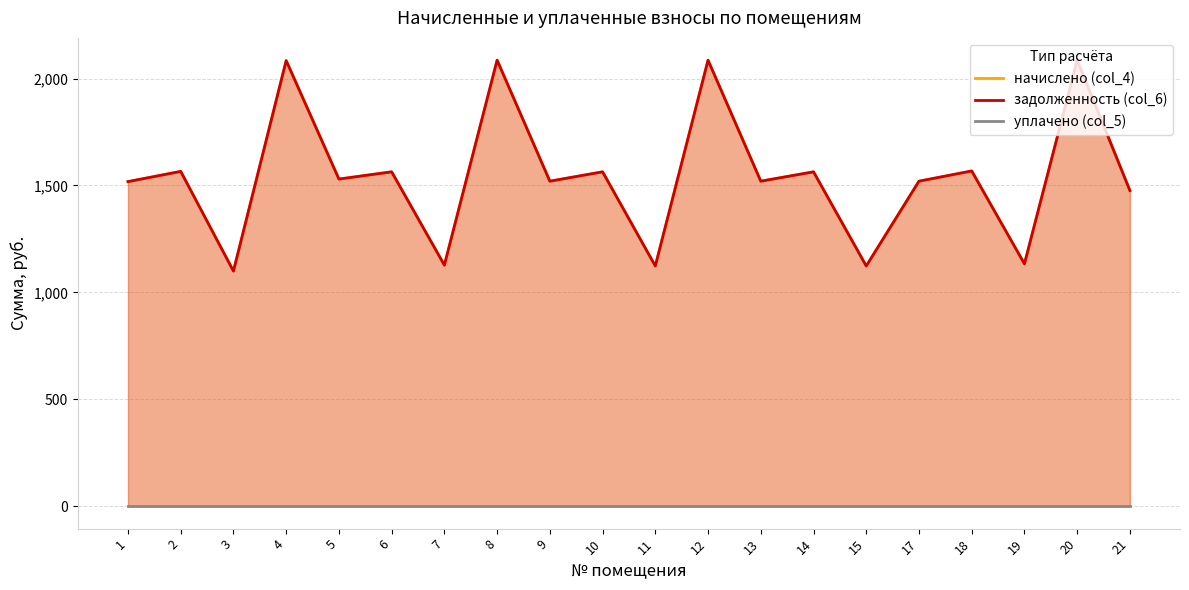

What is the value of the начислено (col_4) point at the 11th from the left?

1123.5